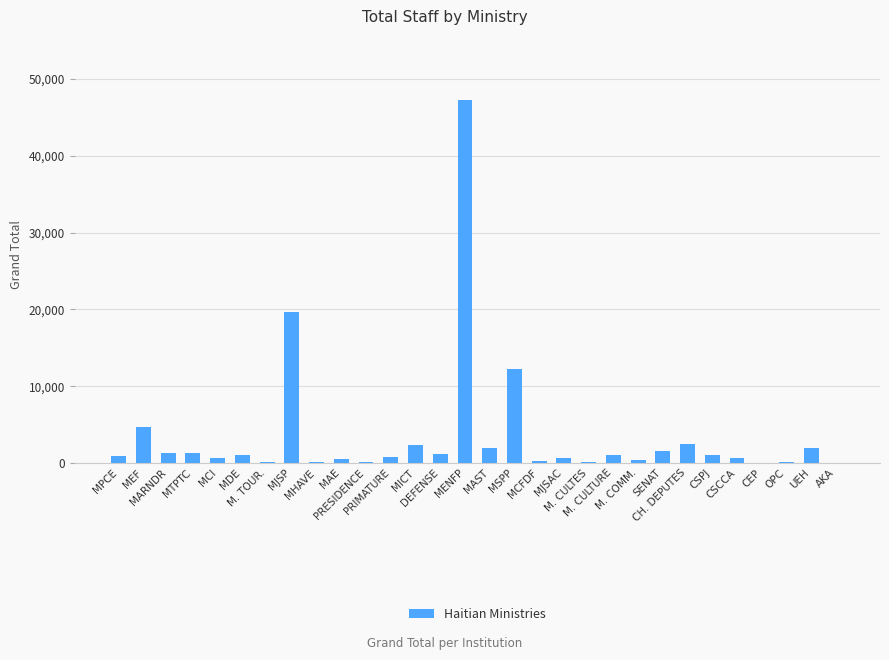

What is the sum of the values at PRIMATURE and MHAVE?

818